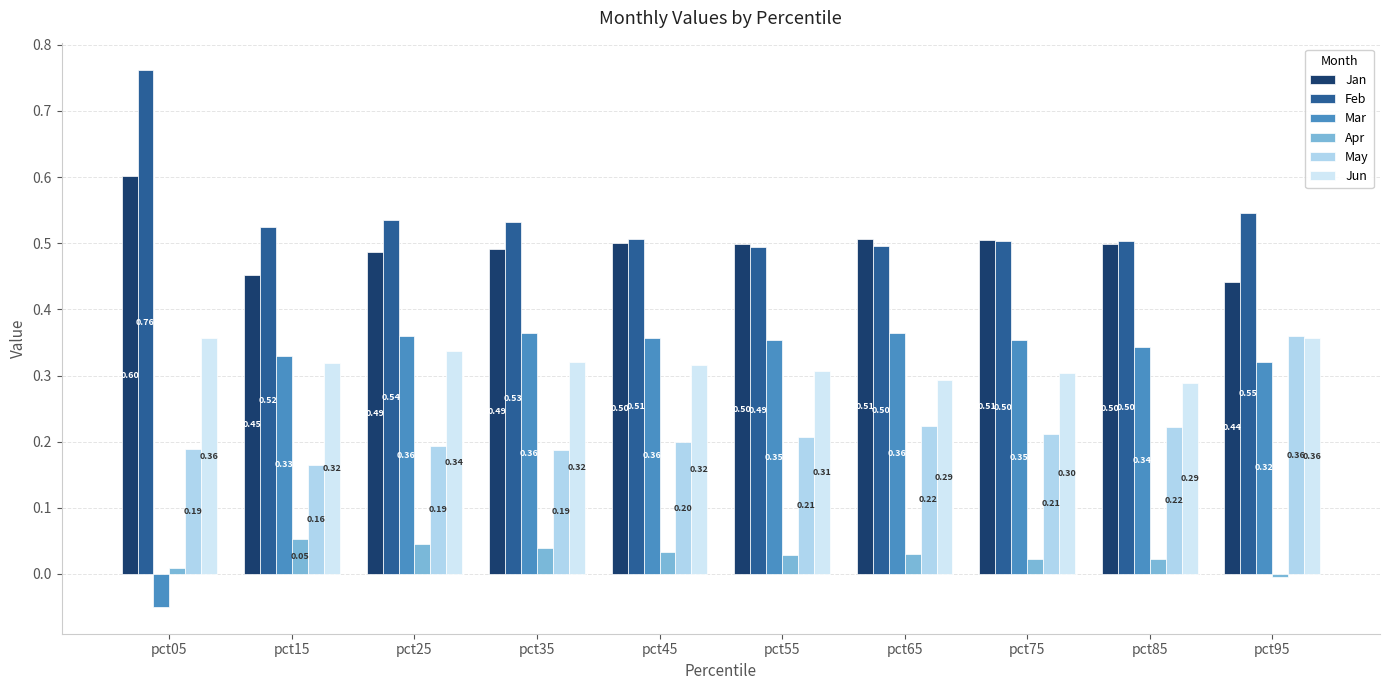

Are the bars horizontal?

No